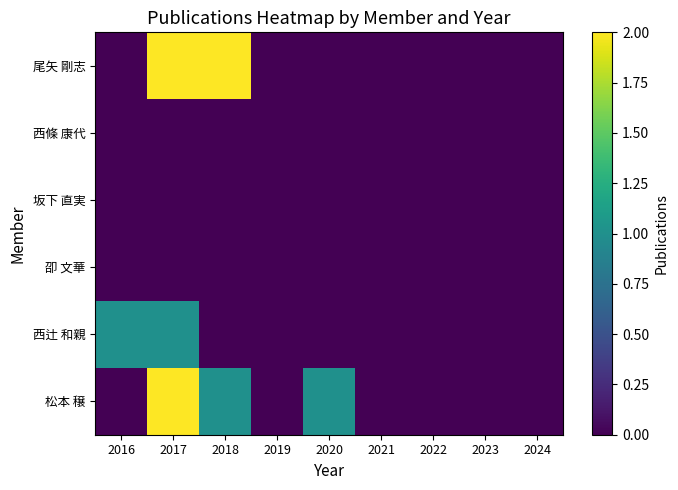

At 2022, list the series in order from smallest to largest.

尾矢 剛志, 西條 康代, 坂下 直実, 卲 文華, 西辻 和親, 松本 穣